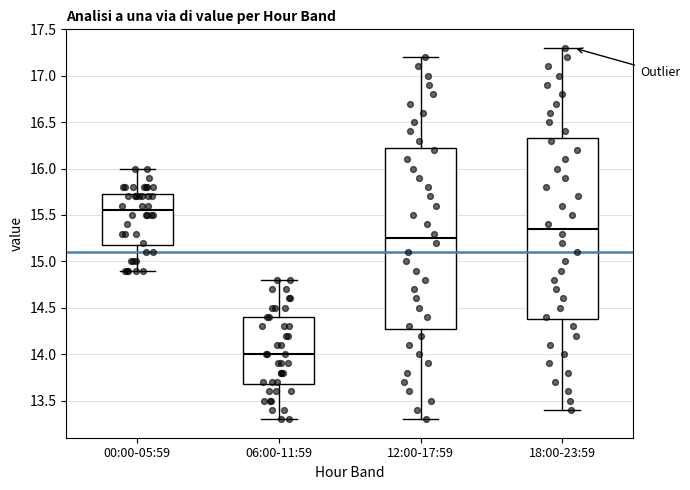

Where is the upper edge of the box for 06:00-11:59 on the y-axis? The values are not printed on the chart, so give them approximately, as read against the axis.

14.40